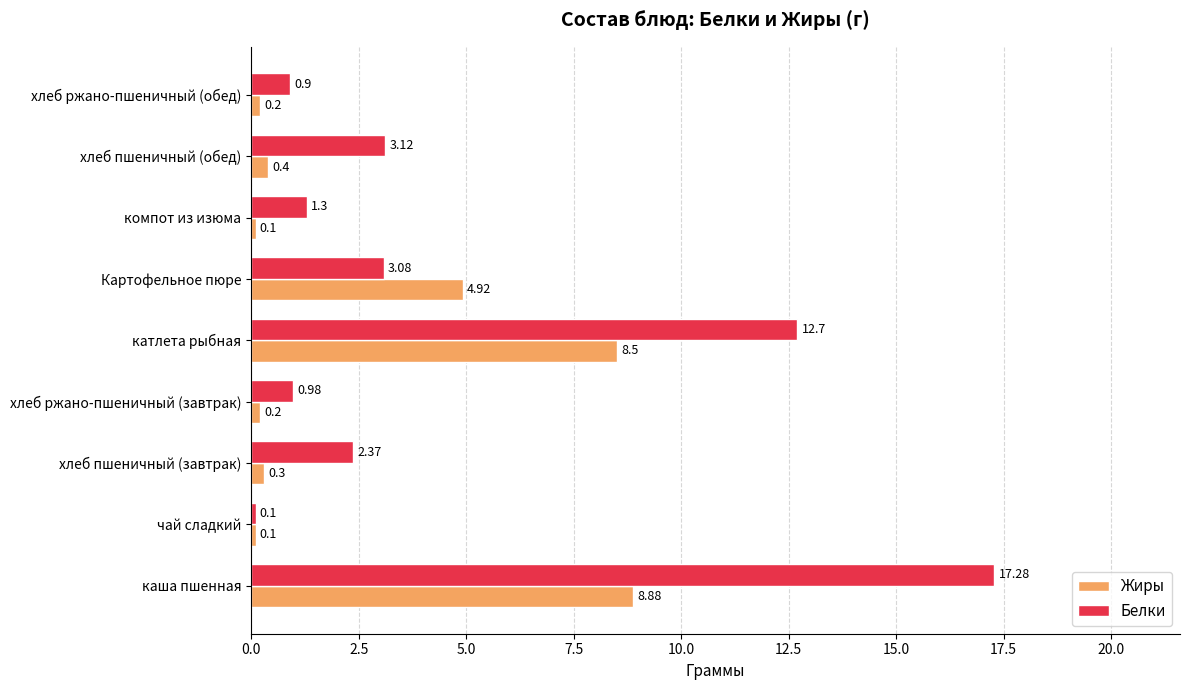

What is the total value across all series at хлеб пшеничный (завтрак)?

2.7